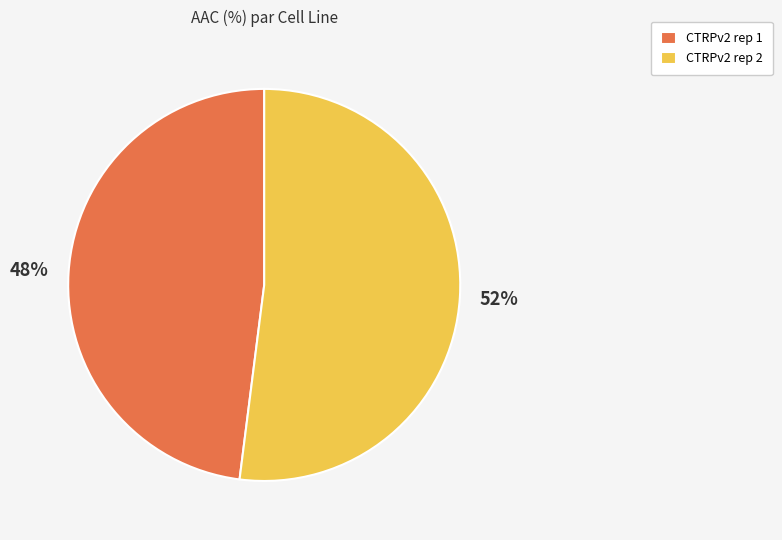

Does any single category account for the majority?

Yes